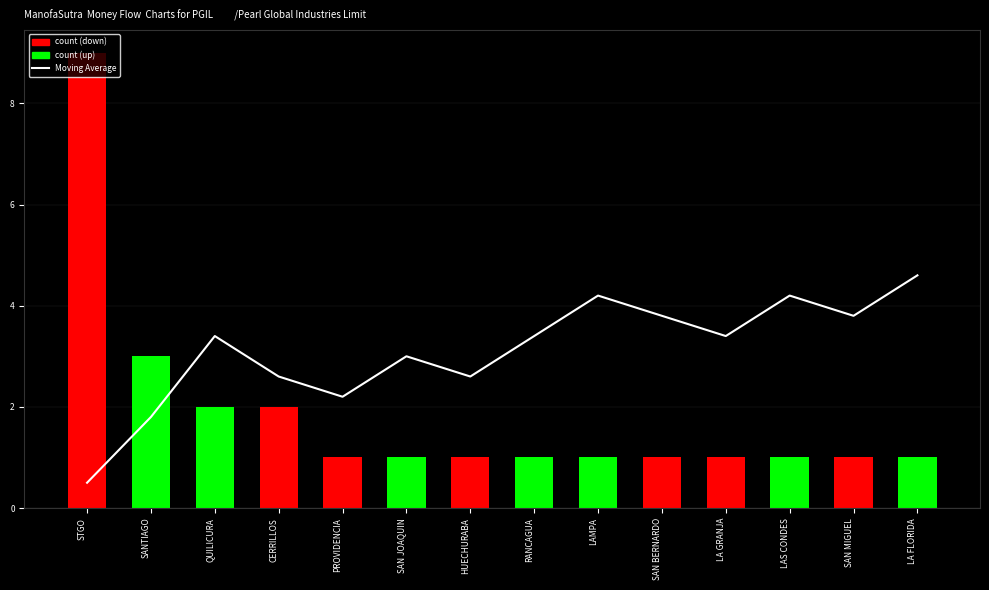

What value does the data have at SANTIAGO?

1.8